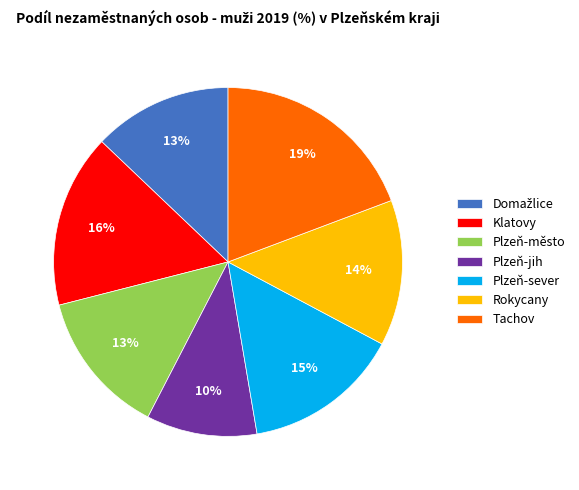

True or false: Klatovy accounts for 22% of the total.

False